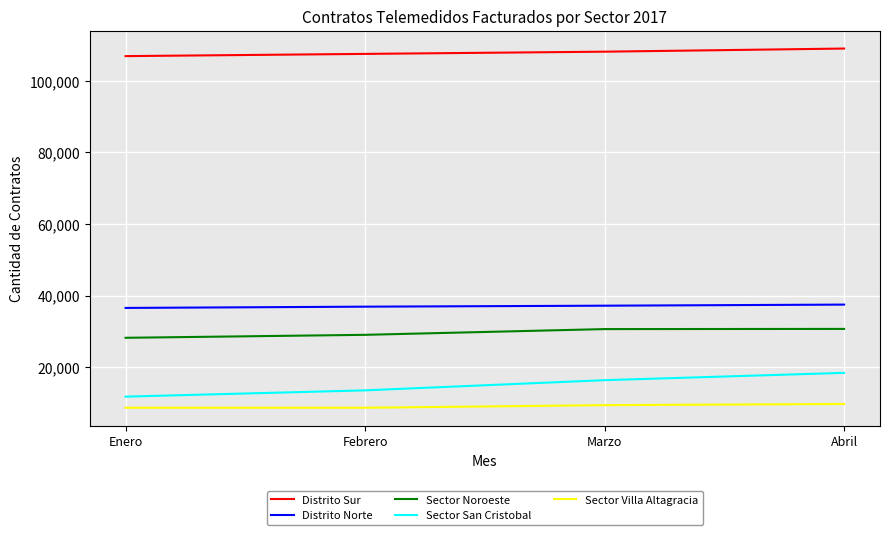

What is the difference between the second highest and second lowest values in the Sector San Cristobal series?

2849